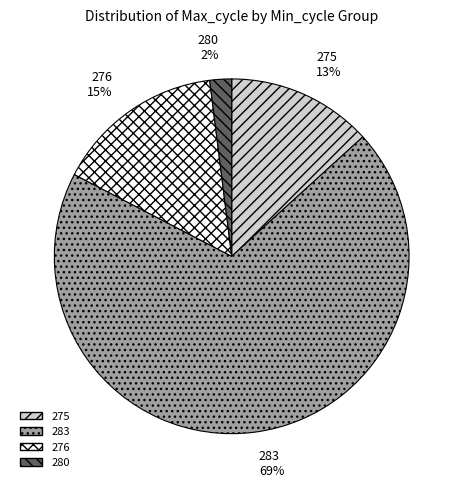

Count the number of slices in the pie.

4